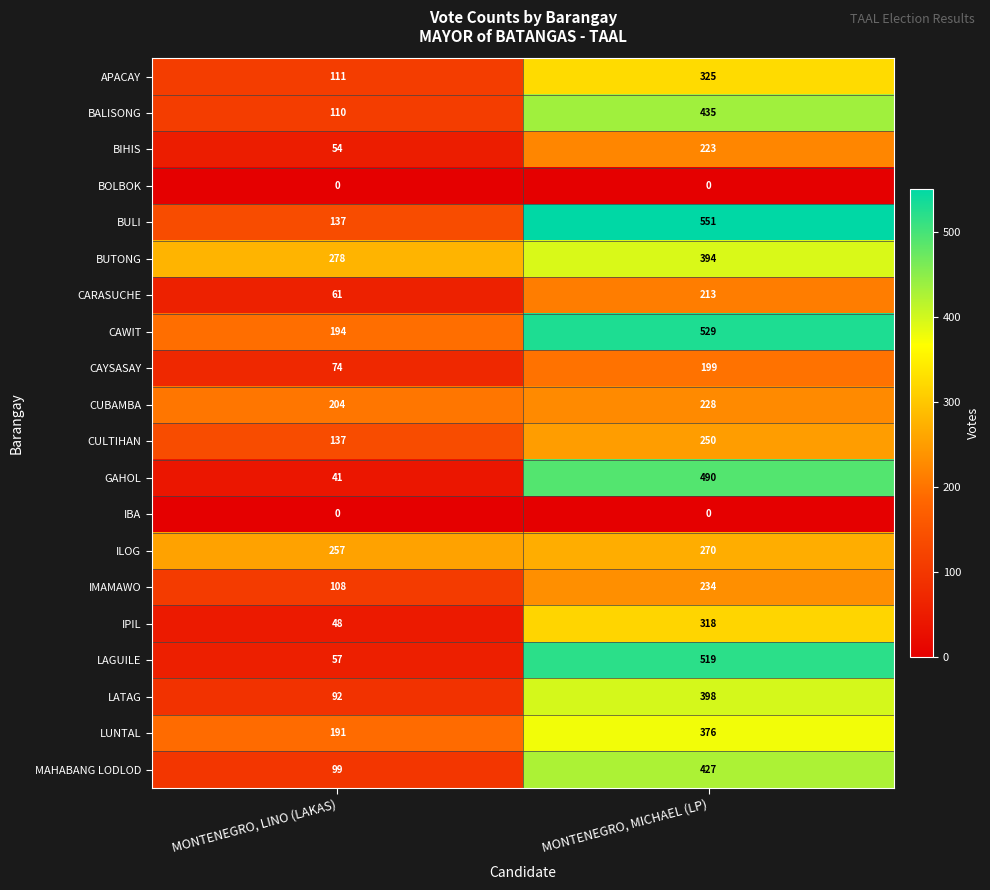

What is the total value across all series at MONTENEGRO, LINO (LAKAS)?

2253